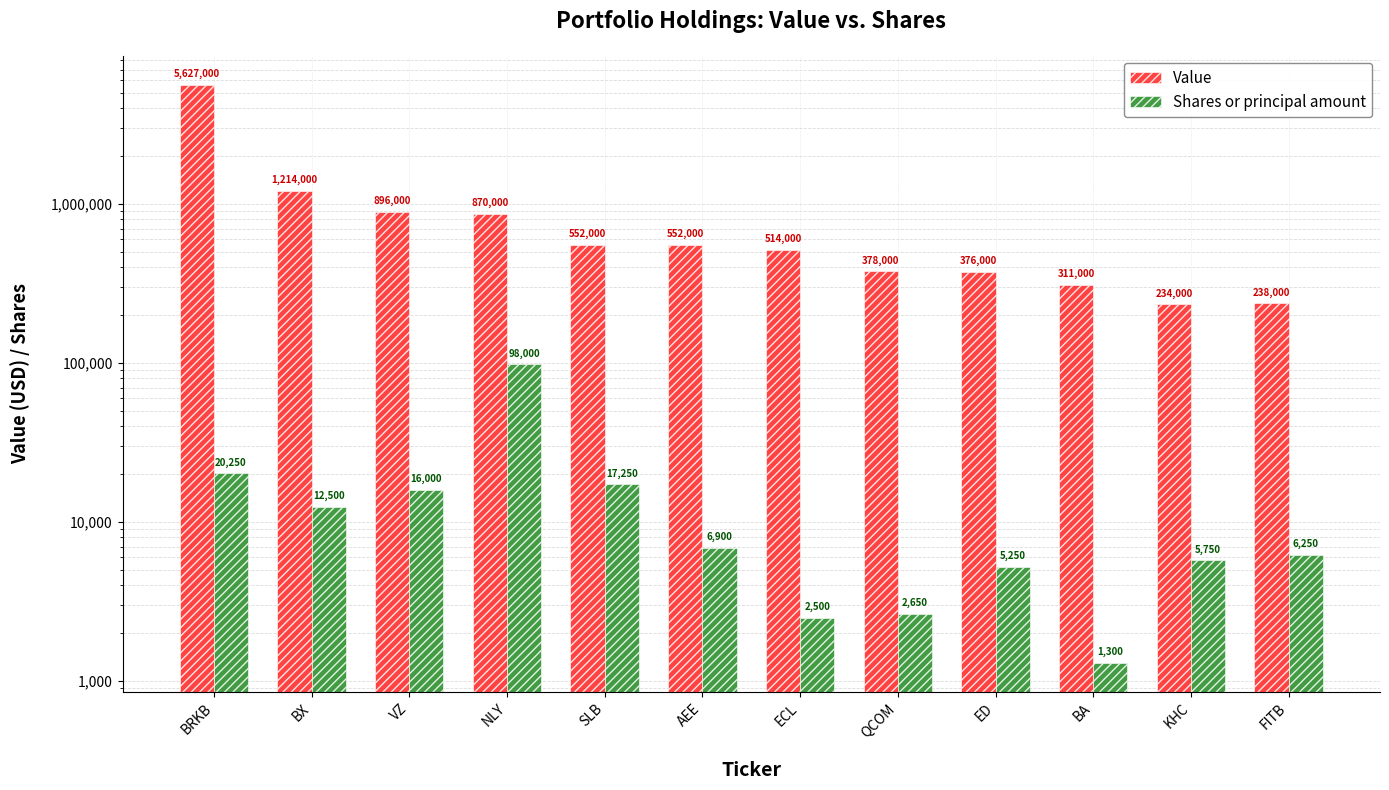

What is the total value across all series at QCOM?

380650